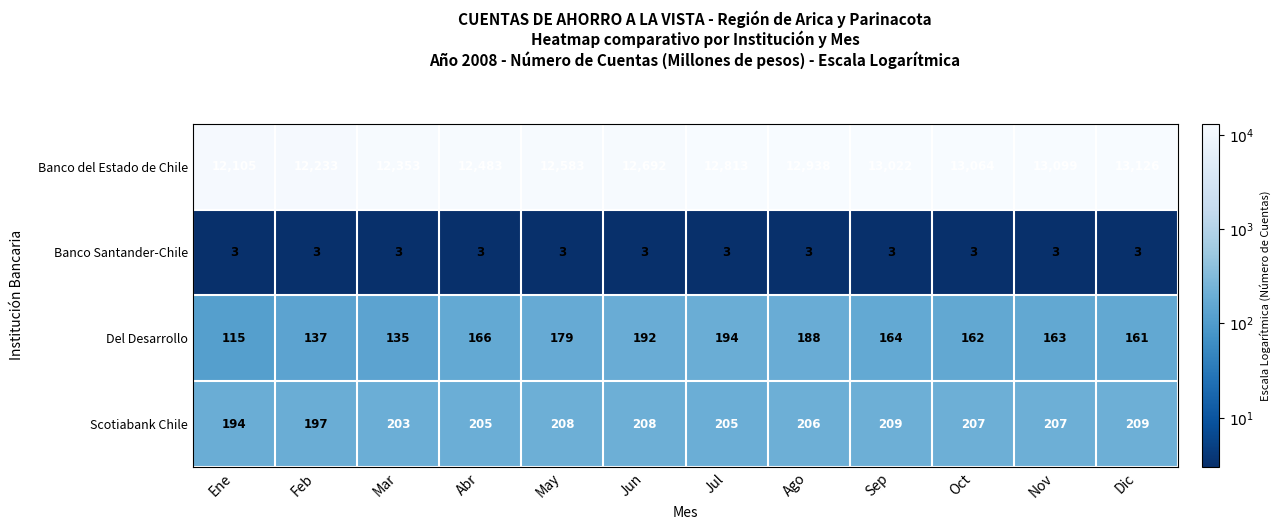

What is the difference between the maximum and minimum values in the Scotiabank Chile series?

15